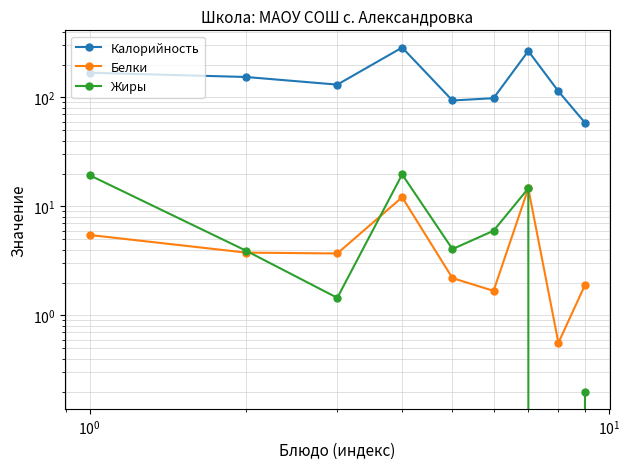

True or false: Жиры has more than 1 points higher than both neighbors.

True